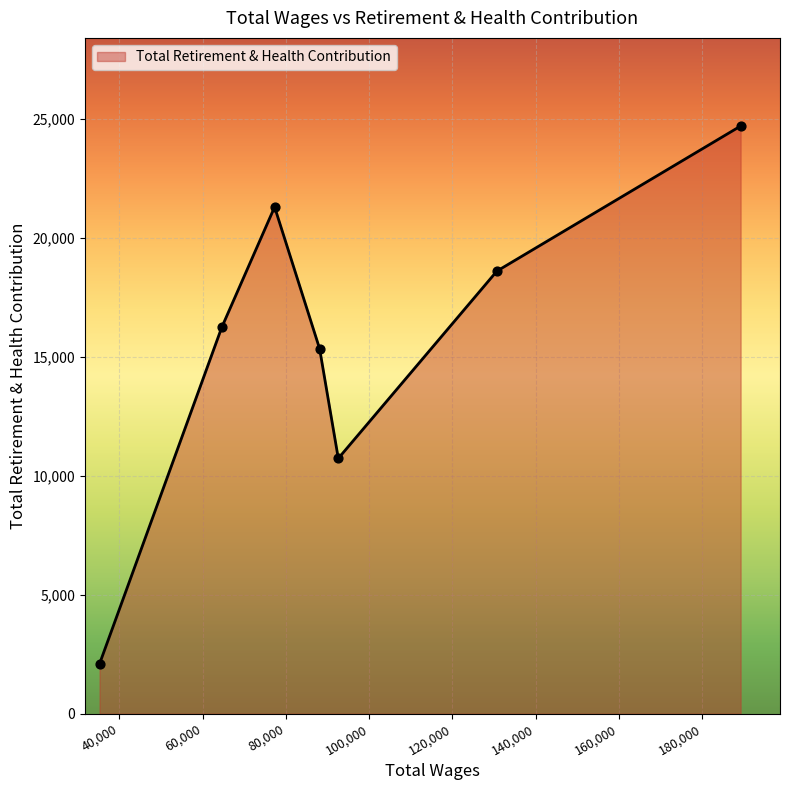

How many interior local peaks (higher than both neighbors) does the data have?

1